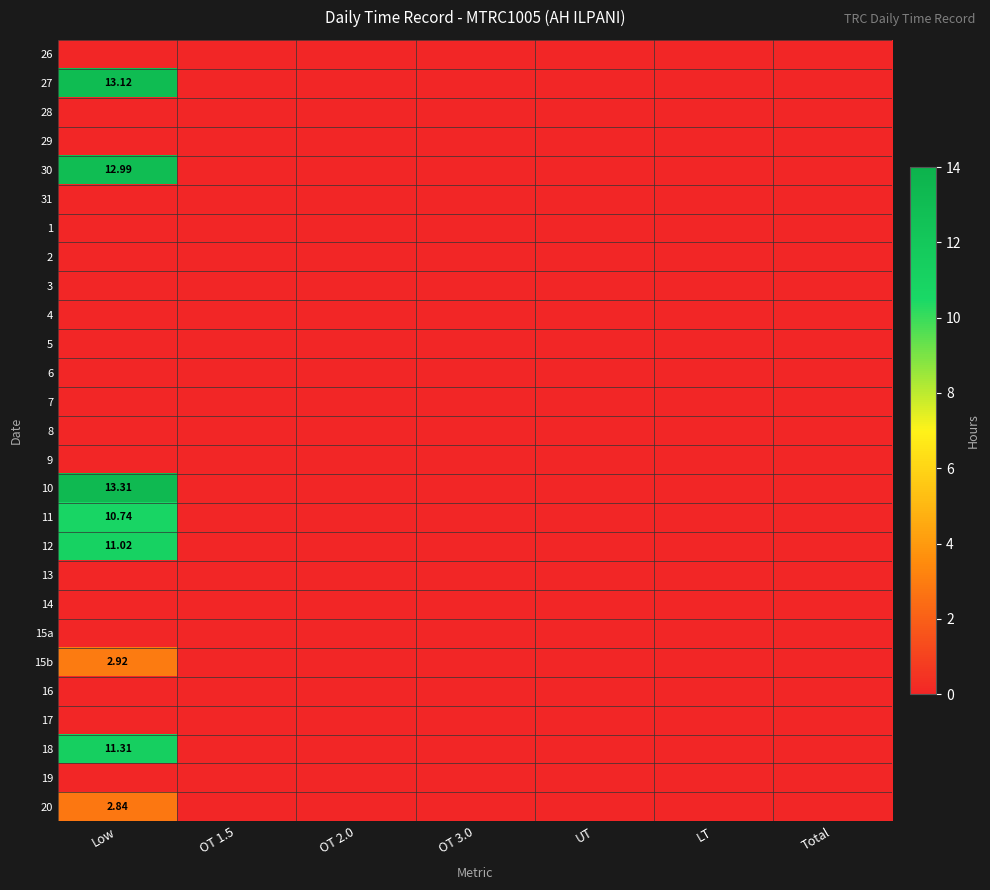

Is the value of 19 at LT greater than the value of 30 at OT 3.0?

No